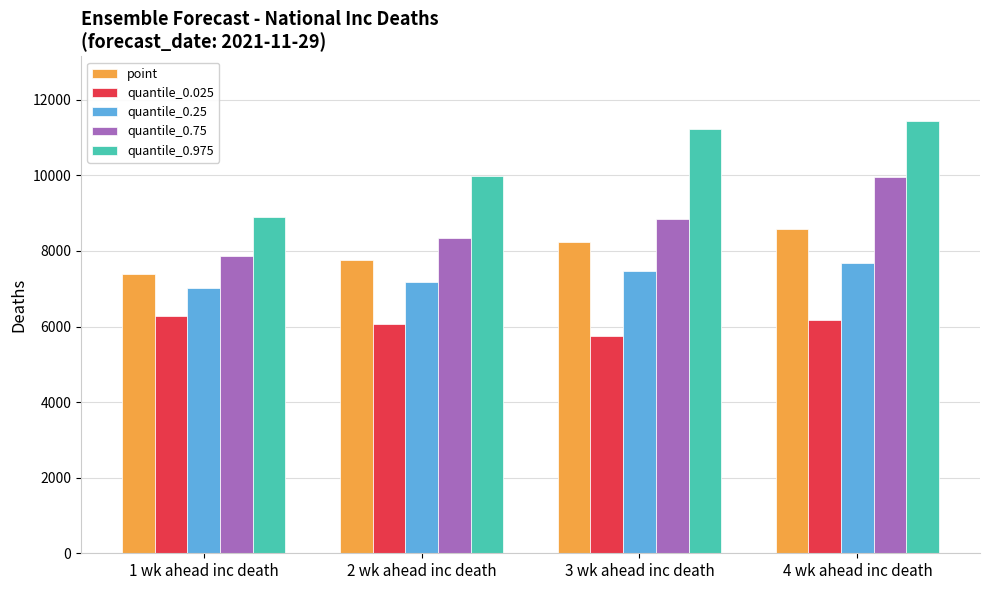

Does the chart contain any negative values?

No